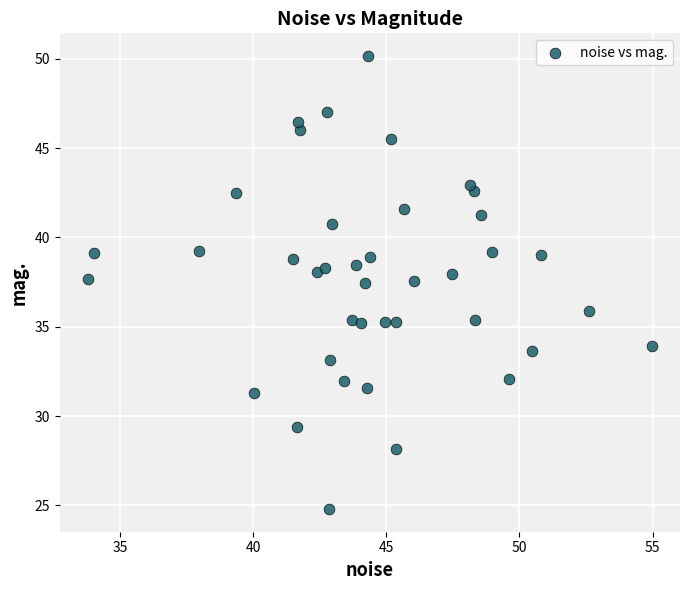

What is the range of X values (max minus min)?

21.2